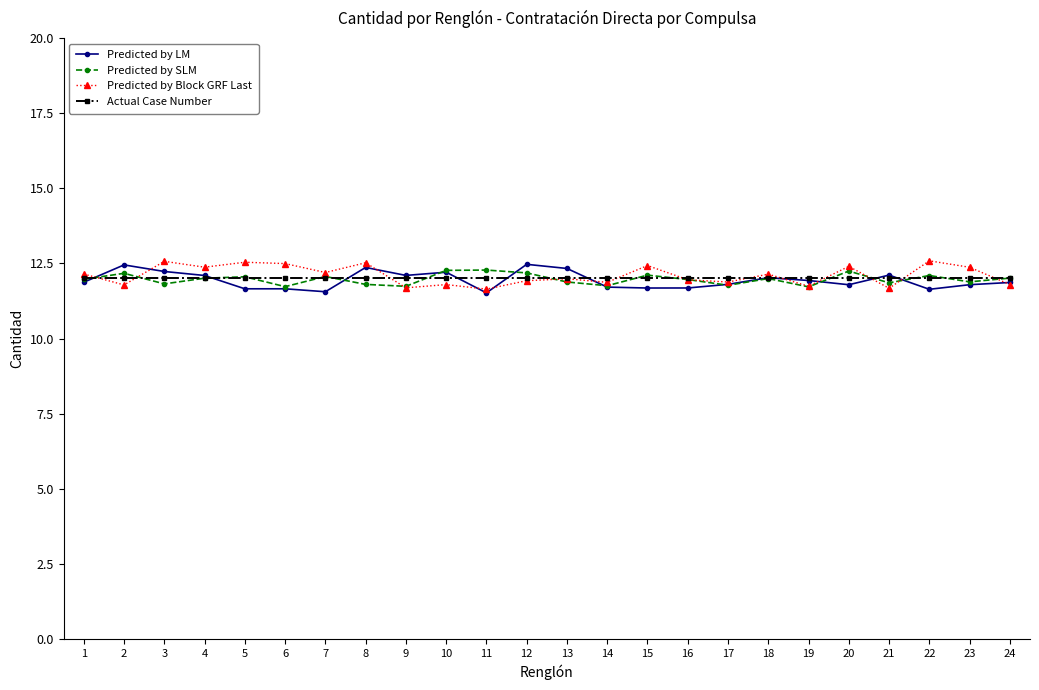

What is the total value across all series at 10?

48.3